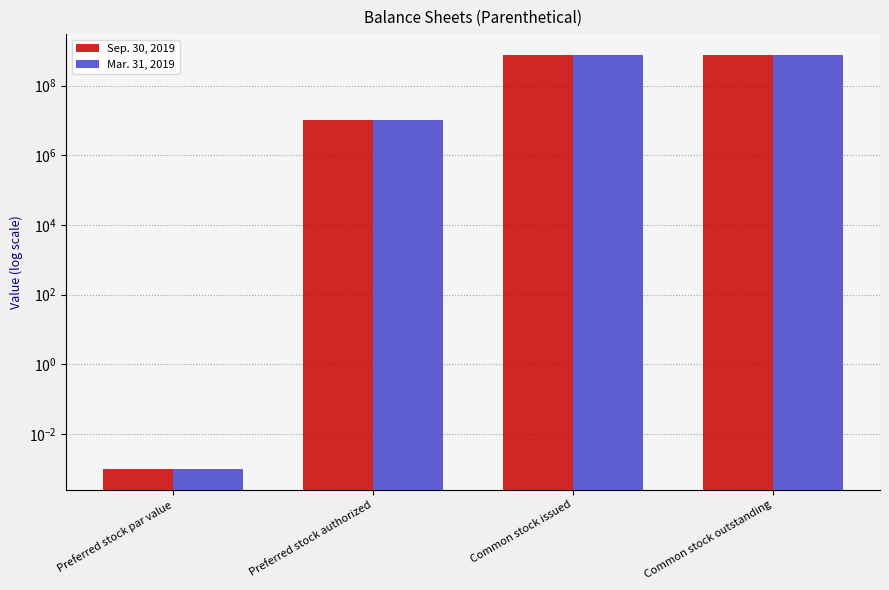

Rank the series at Common stock issued from lowest to highest value.

Sep. 30, 2019, Mar. 31, 2019